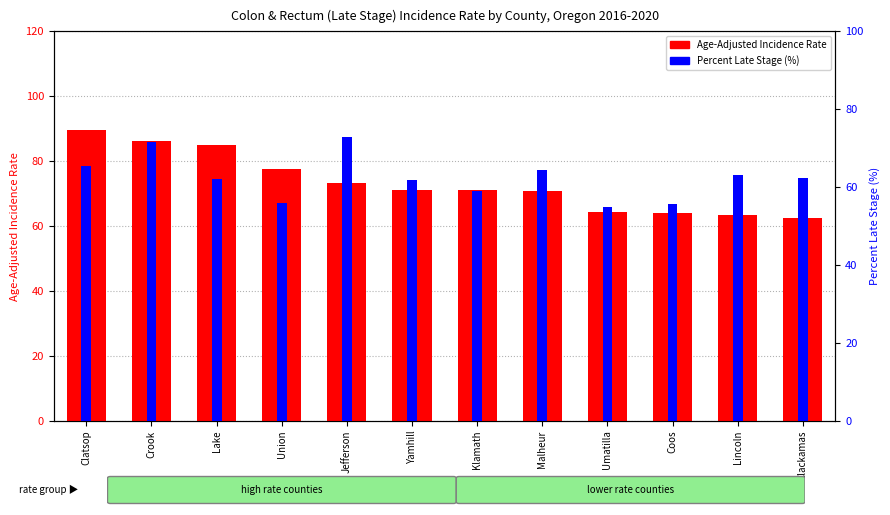

Where does the Percent Late Stage (%) series first go above 62?

Clatsop